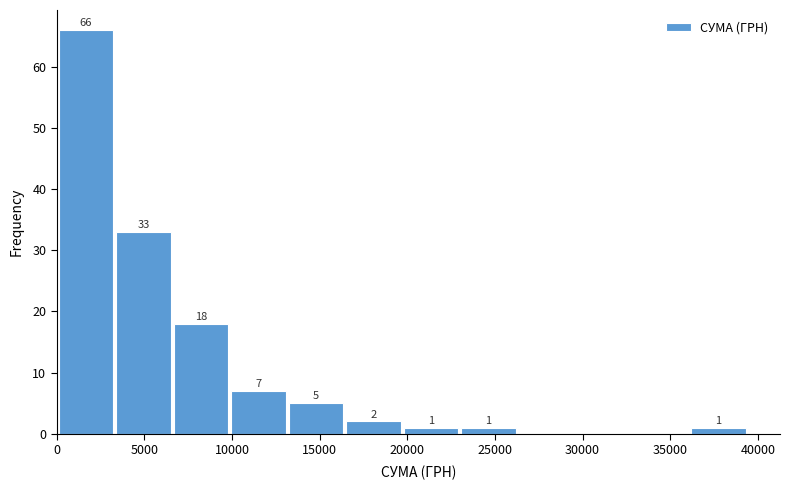

Which range on the x-axis has the tallest bar?

0 to 3500